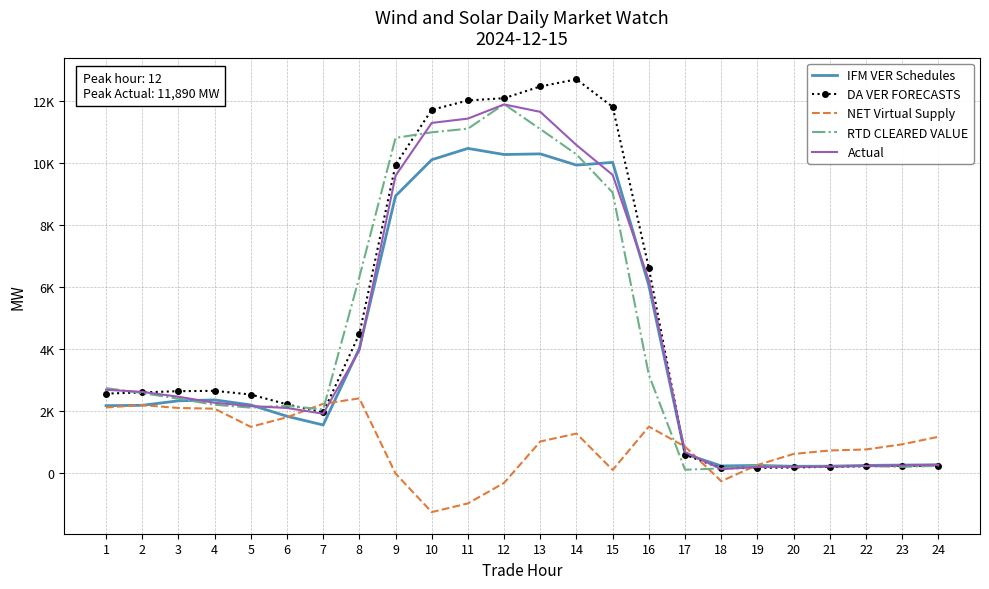

At which category is the sum across all series the highest?

13